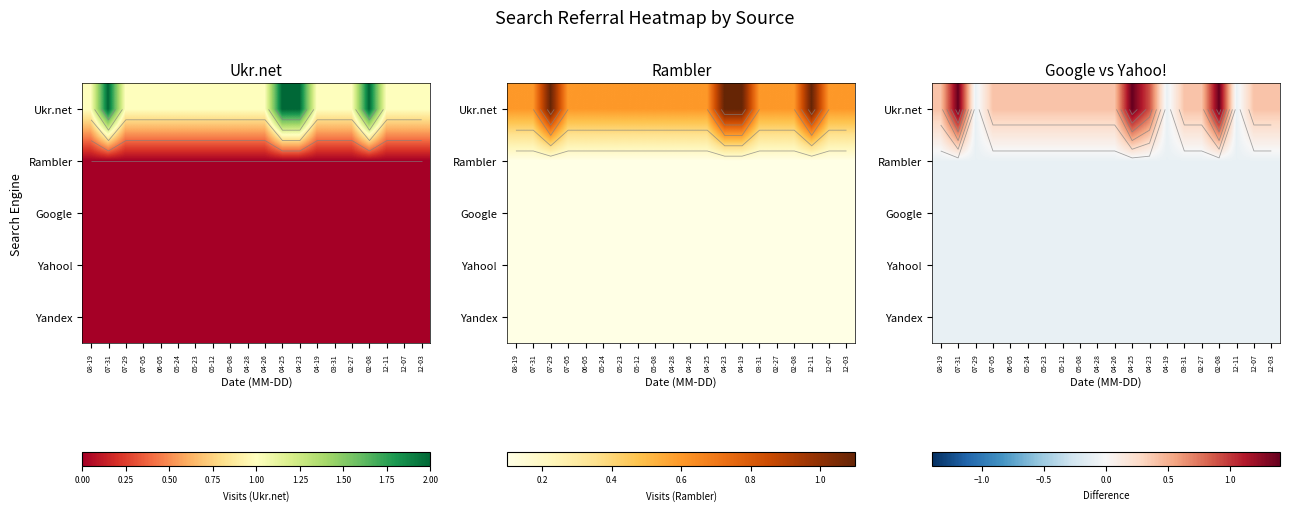

At which category is the sum across all series the highest?

07-31